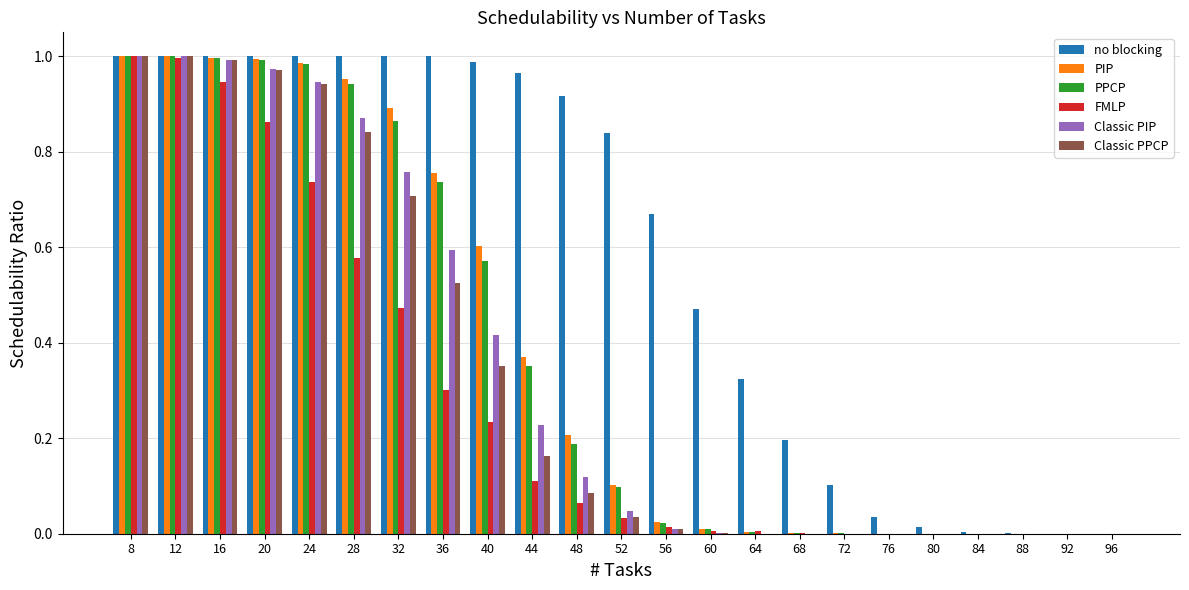

What is the sum of all PIP values?

8.9